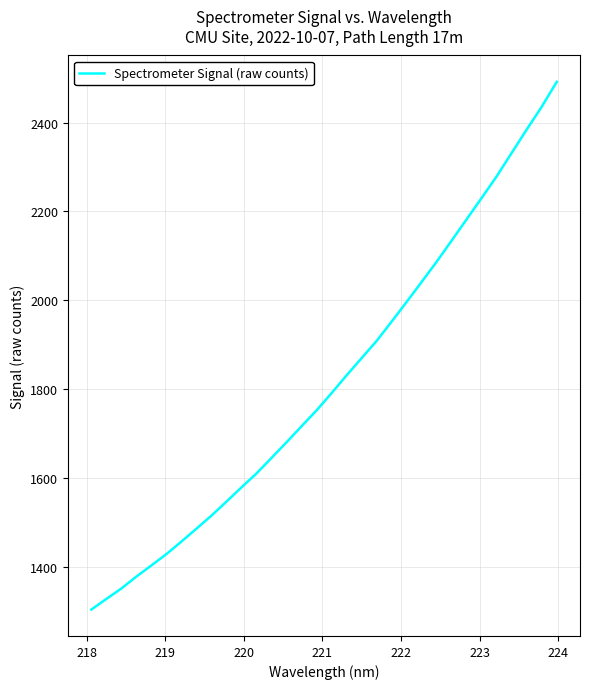

Reading left to right, extract all data points from this chart.

1303.7	1327.7	1351.1	1378.0	1403.2	1428.8	1457.0	1486.0	1515.4	1547.0	1579.1	1610.4	1645.4	1680.6	1716.7	1752.5	1791.3	1831.3	1870.1	1908.8	1952.4	1996.6	2041.7	2087.1	2134.8	2182.8	2230.8	2279.4	2332.2	2384.6	2435.9	2491.8